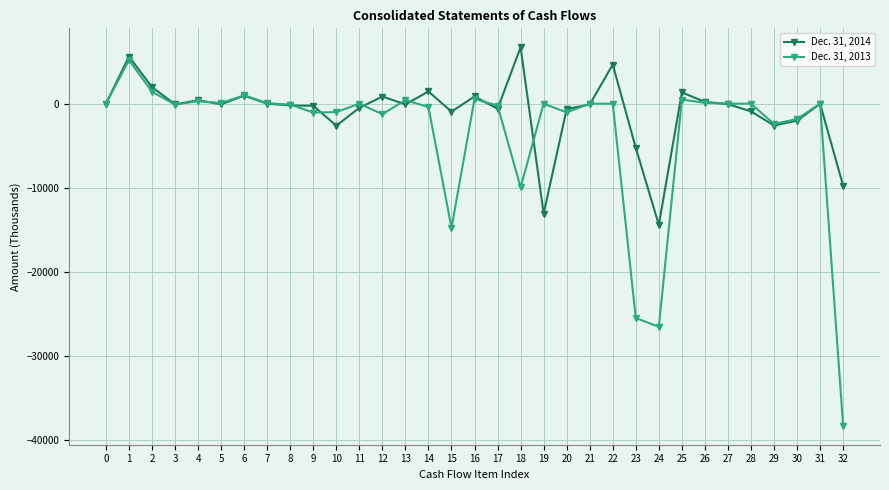

How many data points in Dec. 31, 2014 are less than -79?

16